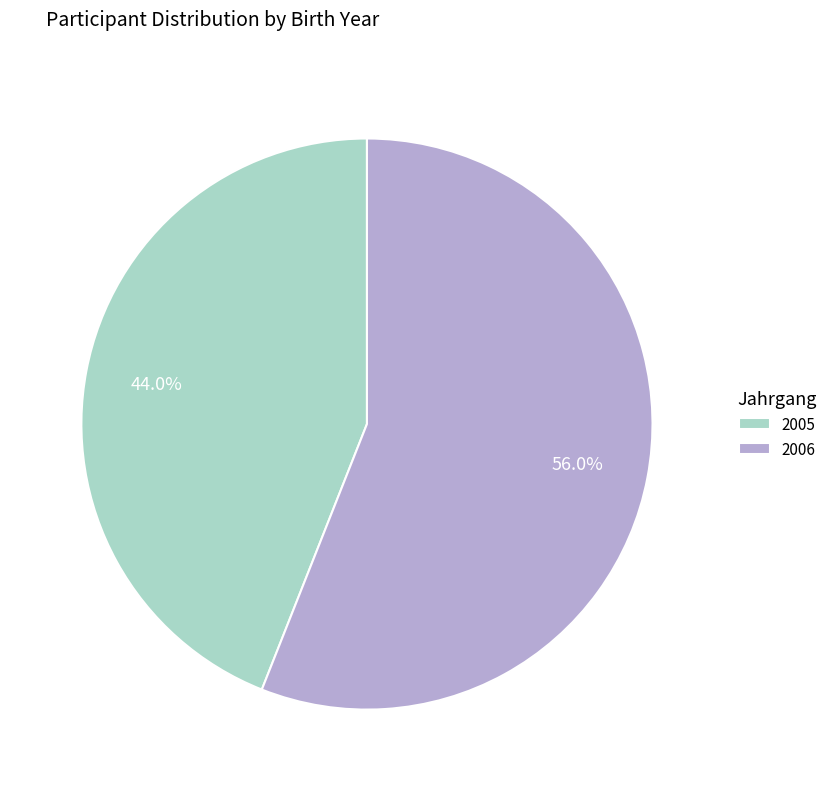

To the nearest percent, what is the difference between the largest and smallest slice percentages?

12%